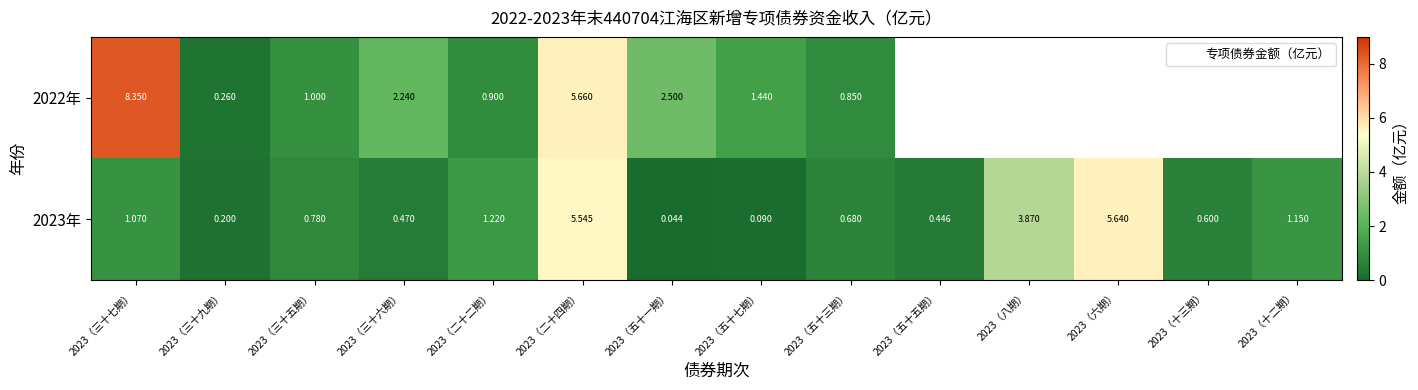

List the labels in order of 2023年 value, largest first.

2023（六期）, 2023（二十四期）, 2023（八期）, 2023（二十二期）, 2023（十二期）, 2023（三十七期）, 2023（三十五期）, 2023（五十三期）, 2023（十三期）, 2023（三十六期）, 2023（五十五期）, 2023（三十九期）, 2023（五十七期）, 2023（五十一期）